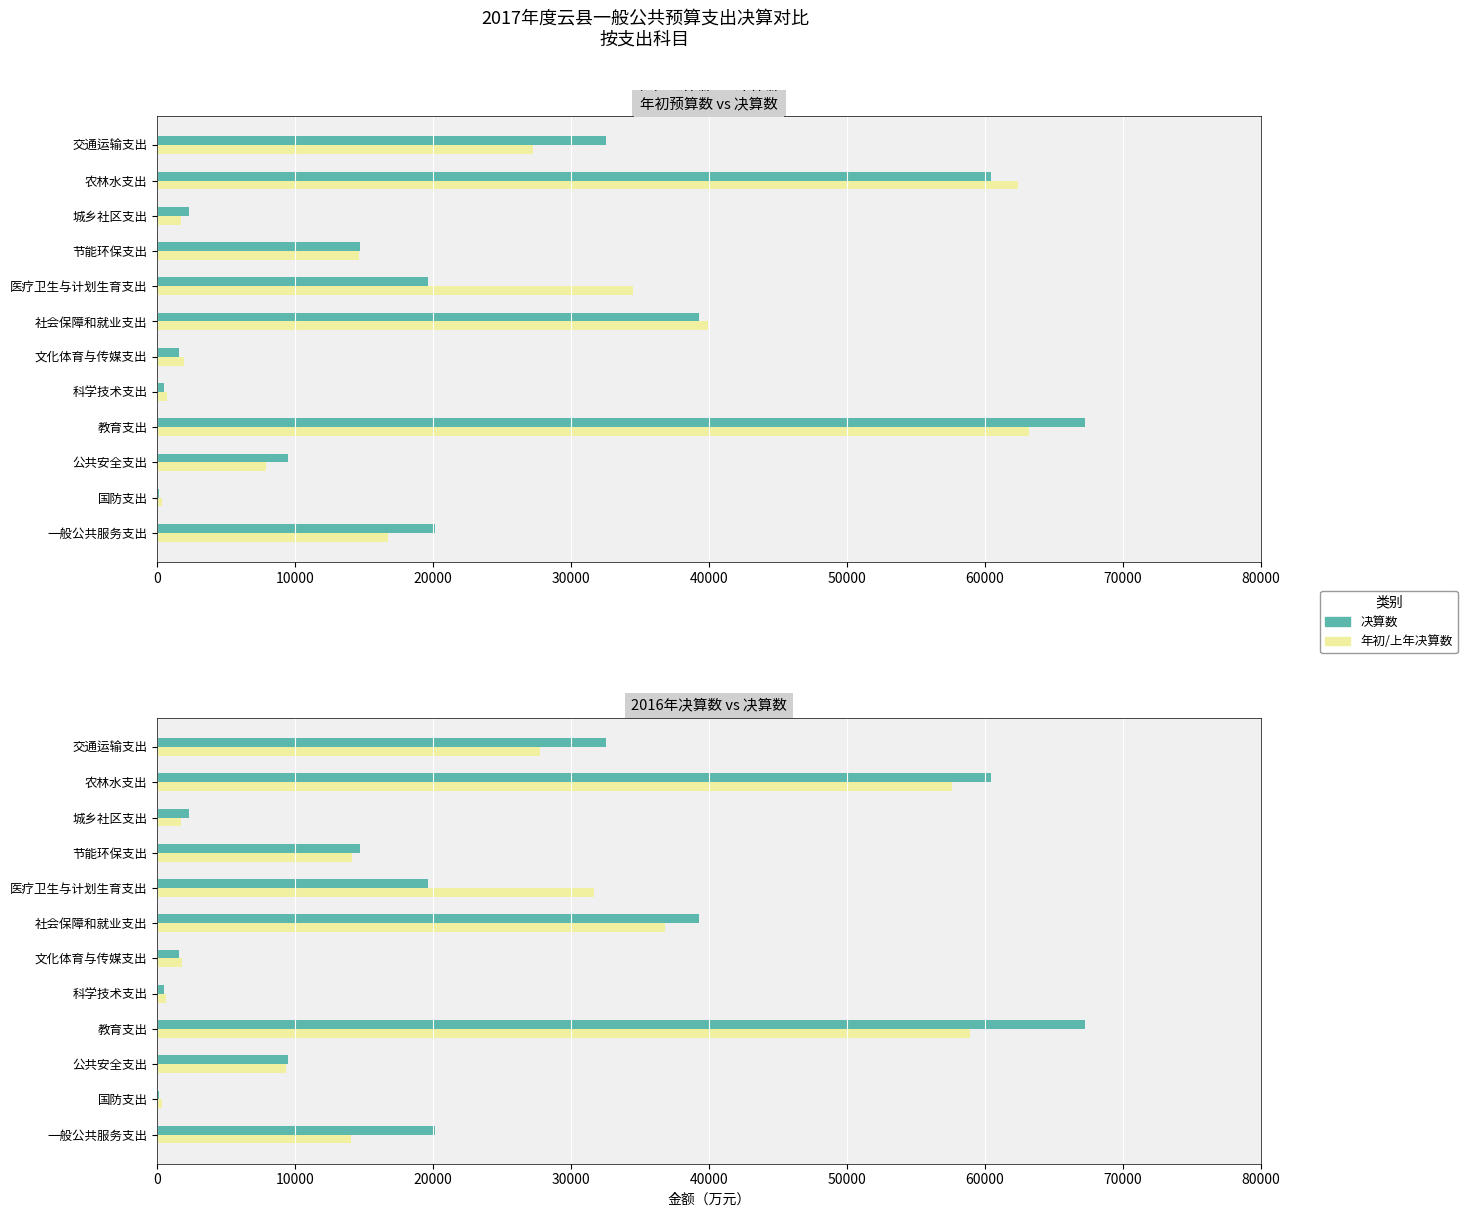

Is it true that 年初预算数 equals 28701 at 教育支出?

False